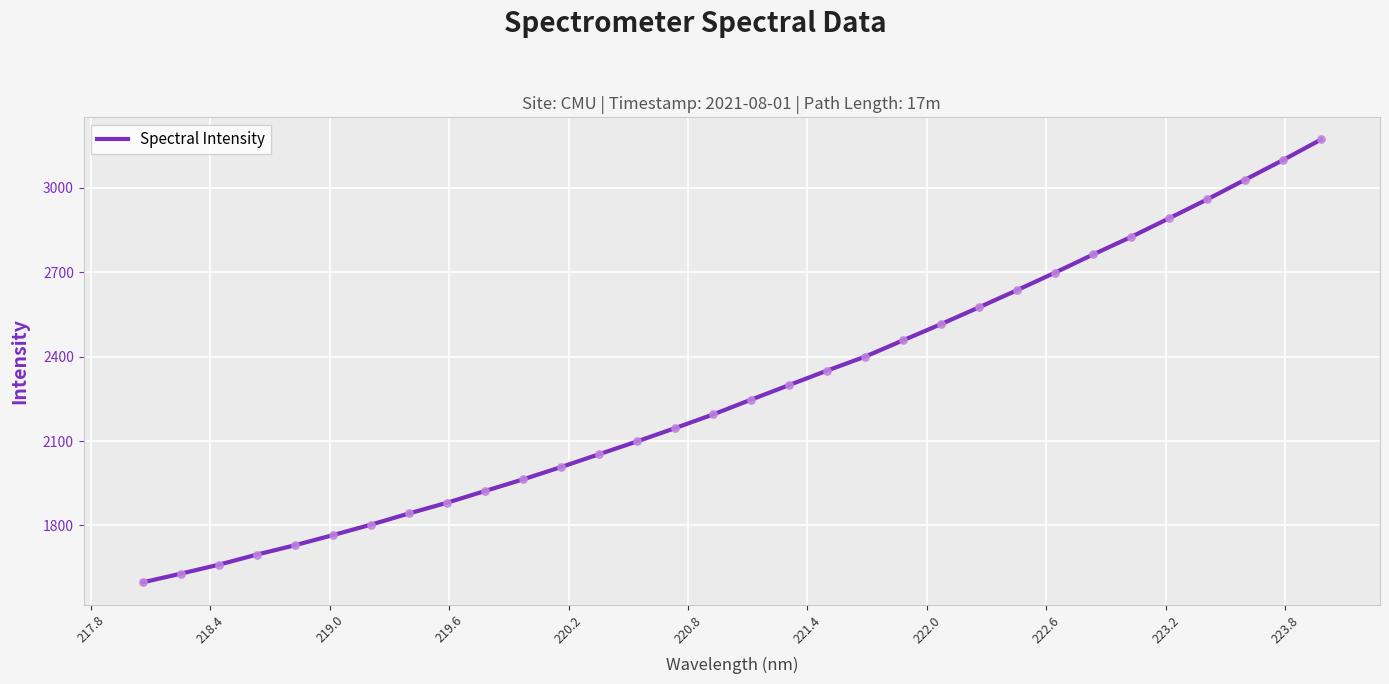

What is the smallest value displayed?

1597.3